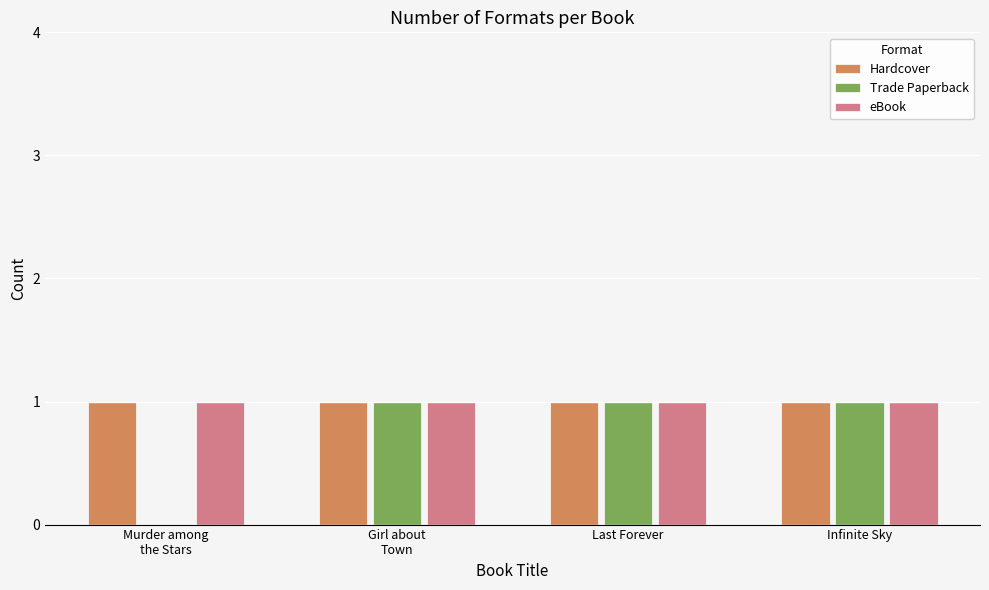

Is it true that eBook equals 1 at Infinite Sky?

True